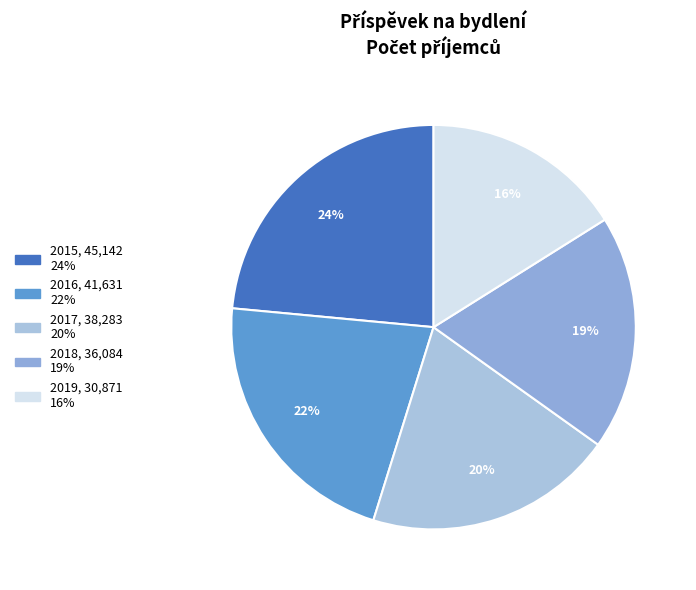

Approximately how many times larger is the value at 2017 compared to 2018?

1.1